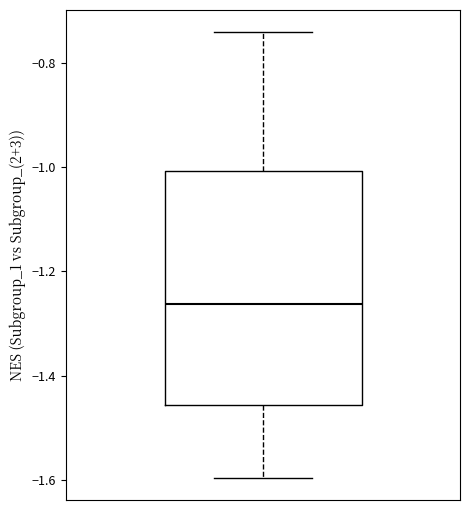

Transcribe this box plot: give where the median line is, the range the box spans, and where the two whiskers end, as read against the y-axis. The values are not printed on the chart, so give them approximately, as read against the axis.

median -1.26, box -1.46 to -1.00, whiskers -1.60 to -0.74